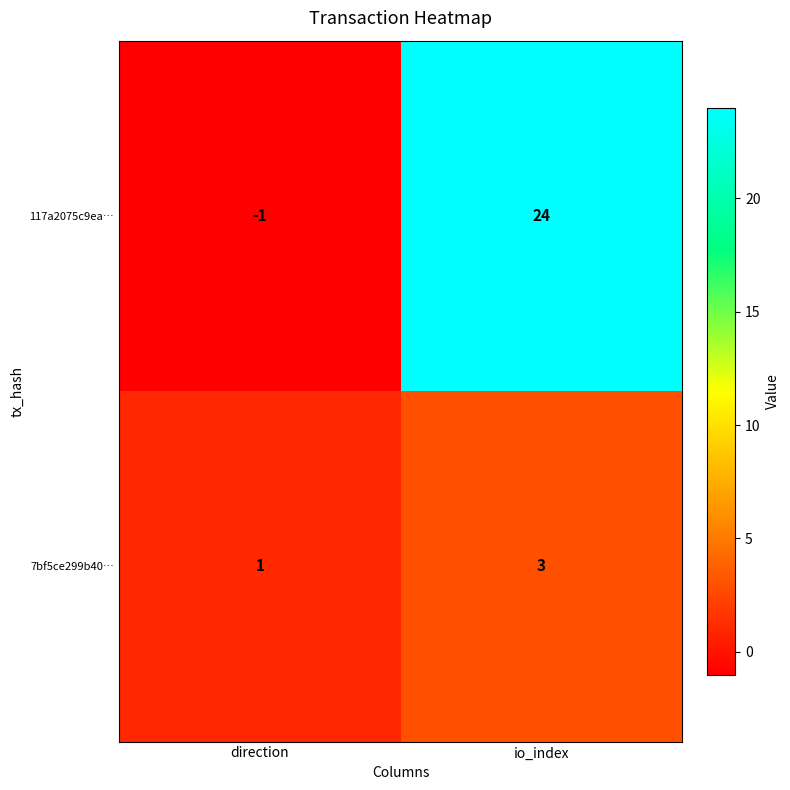

Between direction and io_index, which series saw the biggest shift?

117a2075c9ea…